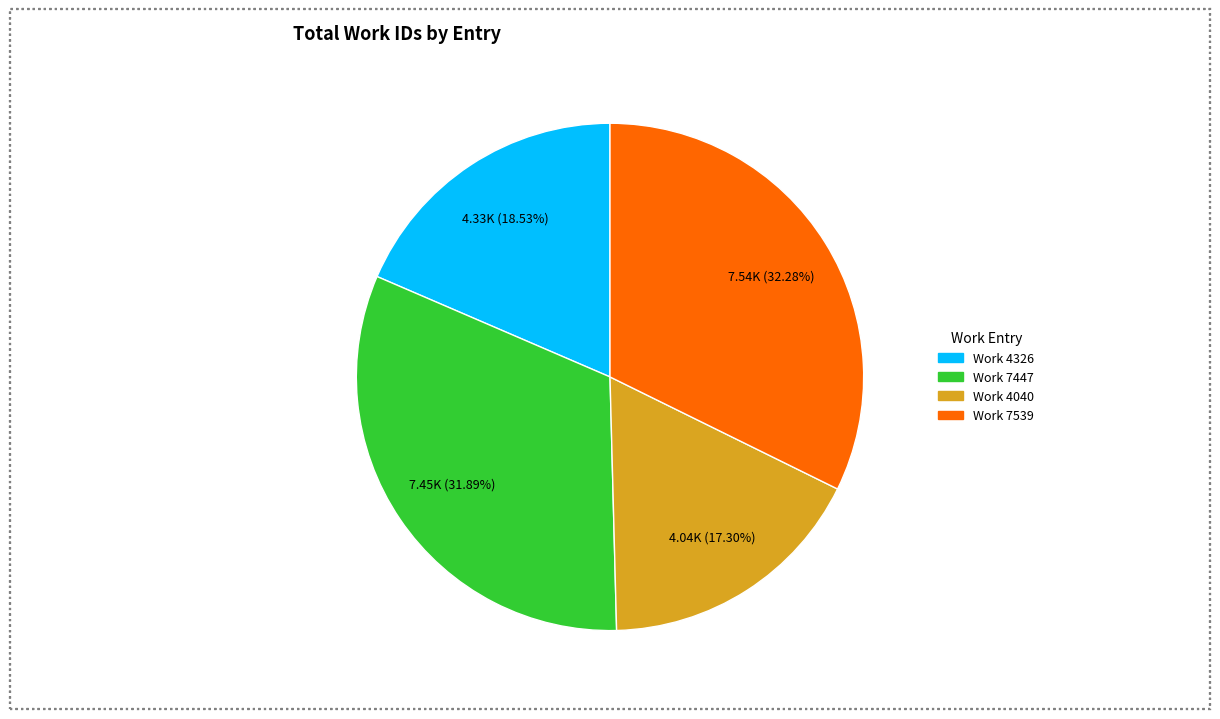

Is it true that Work 4040 is 25% of the pie?

False